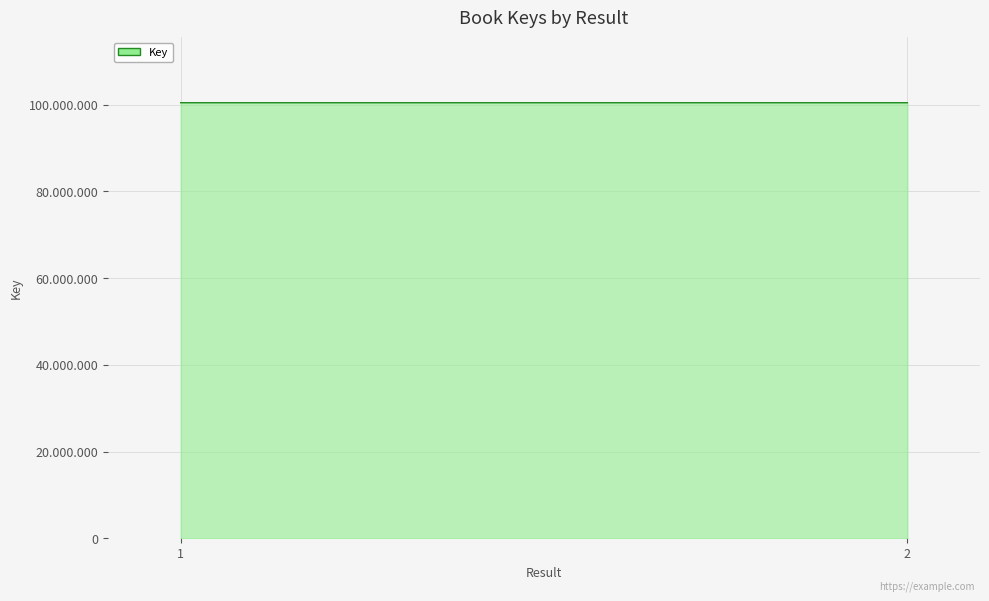

What value does the data have at 2, to the nearest 5?

100479080